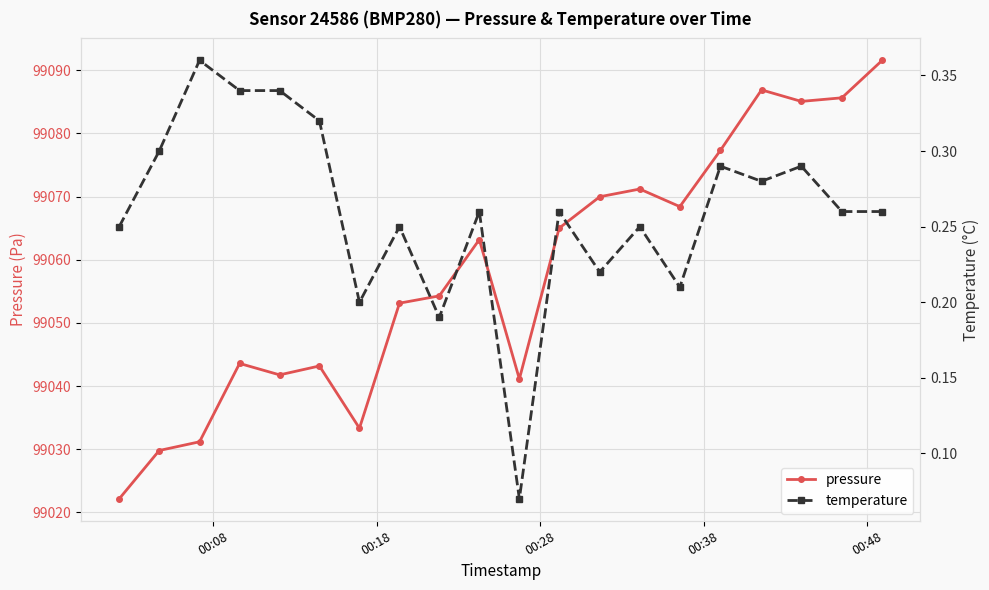

What is the value of the pressure point at the 9th from the left?

99054.3